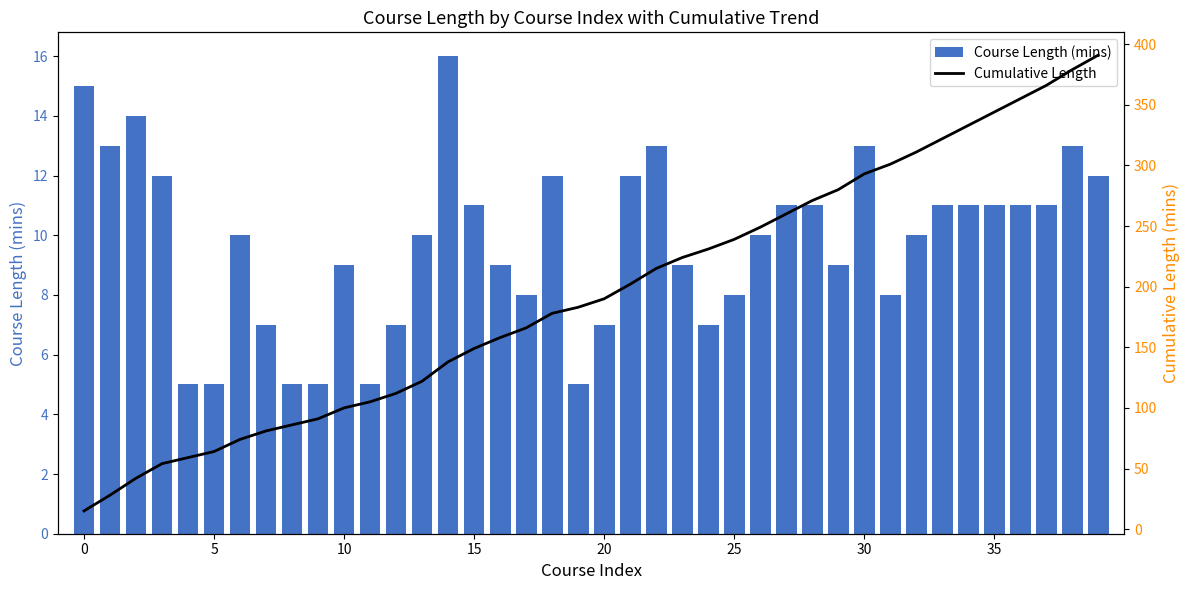

What is the label of the 9th bar from the right?

31